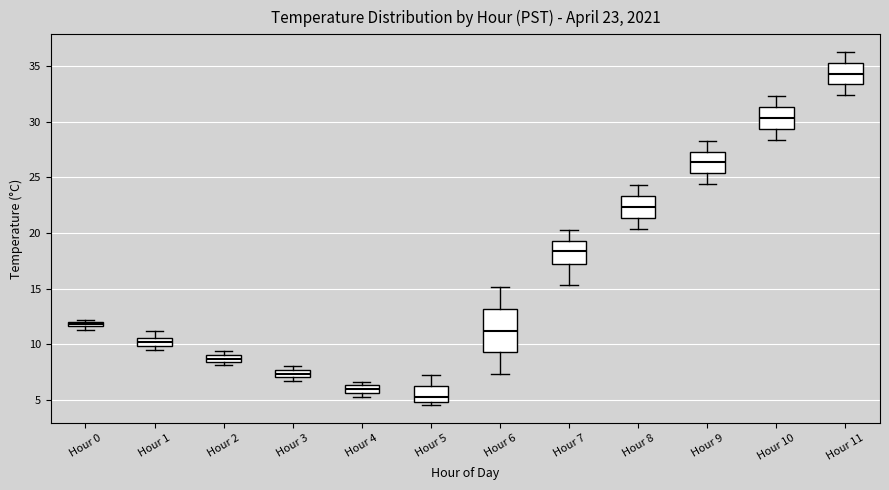

Which box's median line is the highest?

Hour 11